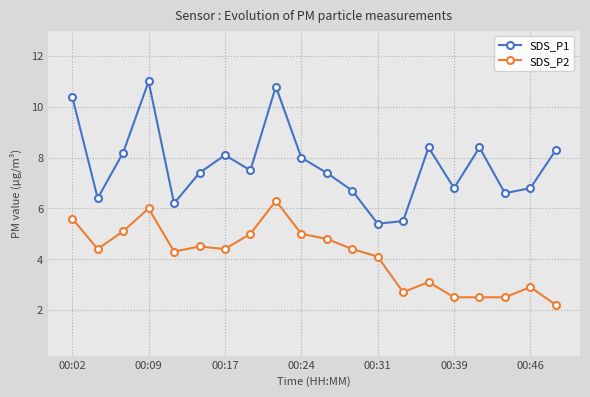

Reading left to right, transcribe all the data shown in this chart.

SDS_P1: 10.4	6.4	8.2	11.0	6.2	7.4	8.1	7.5	10.8	8.0	7.4	6.7	5.4	5.5	8.4	6.8	8.4	6.6	6.8	8.3
SDS_P2: 5.6	4.4	5.1	6.0	4.3	4.5	4.4	5.0	6.3	5.0	4.8	4.4	4.1	2.7	3.1	2.5	2.5	2.5	2.9	2.2